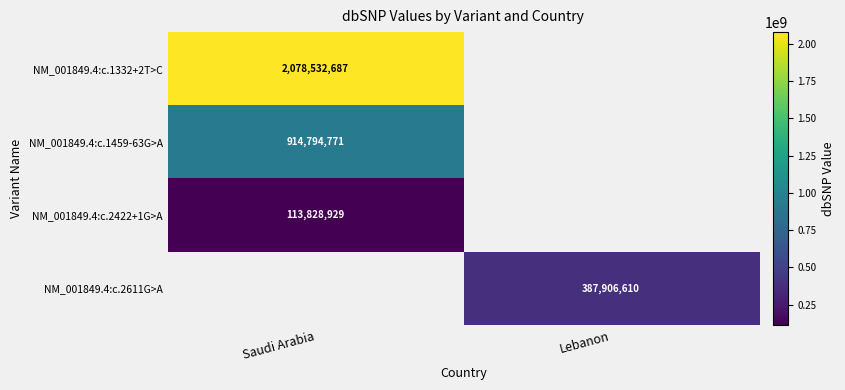

True or false: NM_001849.4:c.2422+1G>A has a value of 113828929 at Saudi Arabia.

True